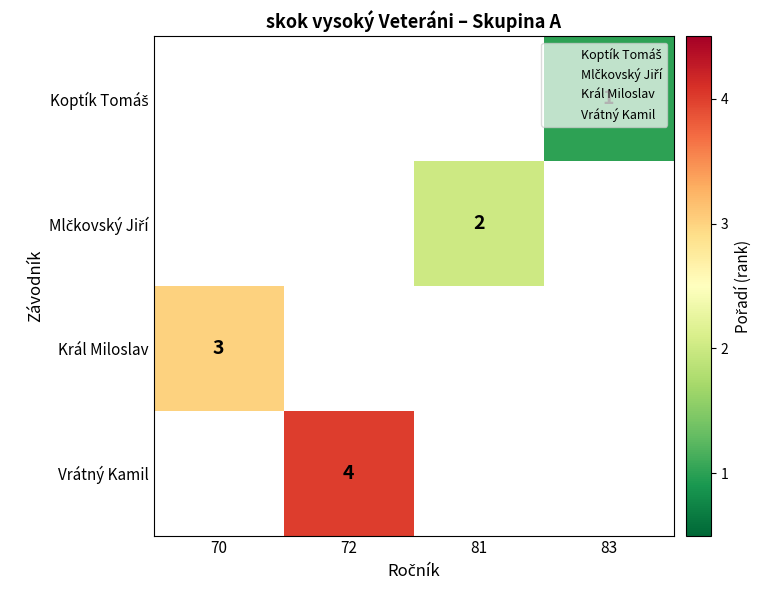

Which series has the widest spread of values?

Král Miloslav